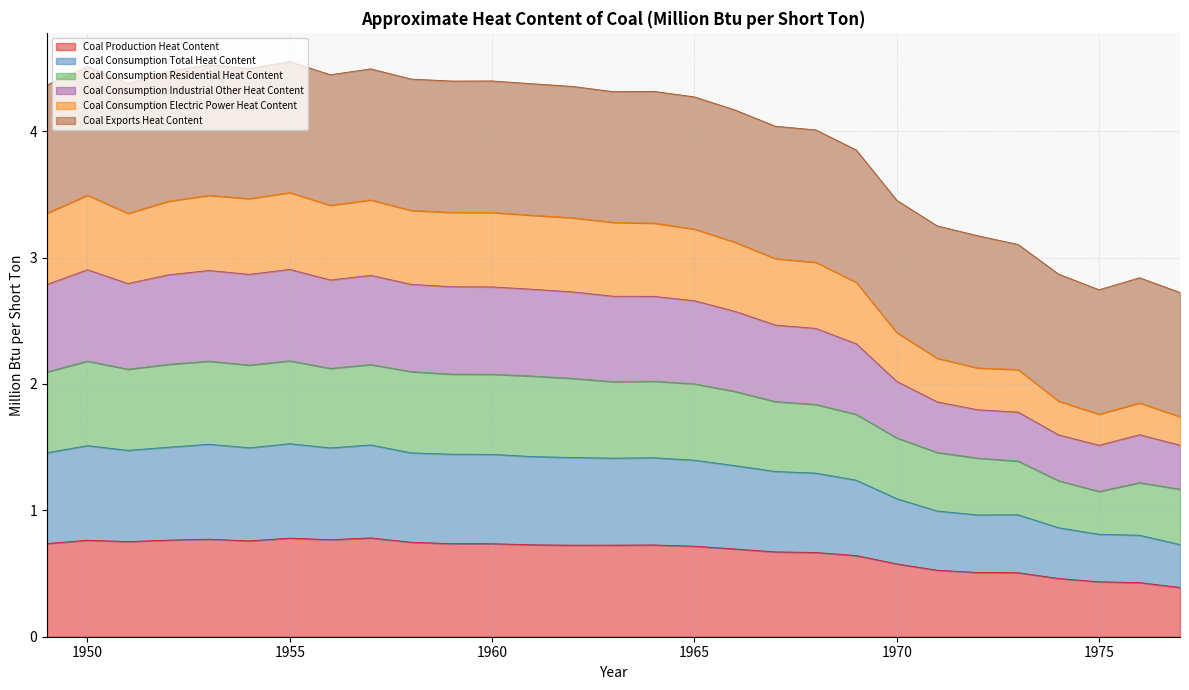

True or false: Coal Consumption Total Heat Content and Coal Consumption Industrial Other Heat Content cross at least once.

False